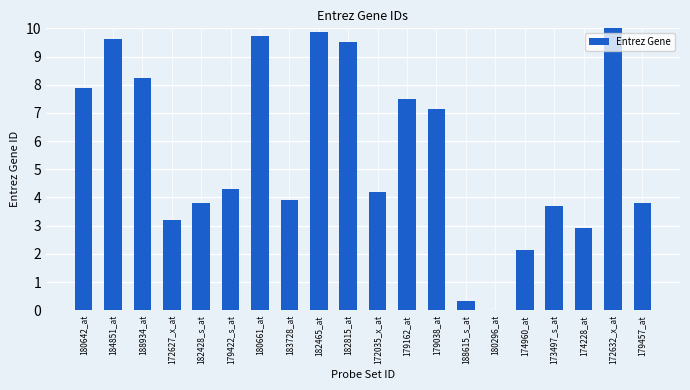

How many values are above zero?

19